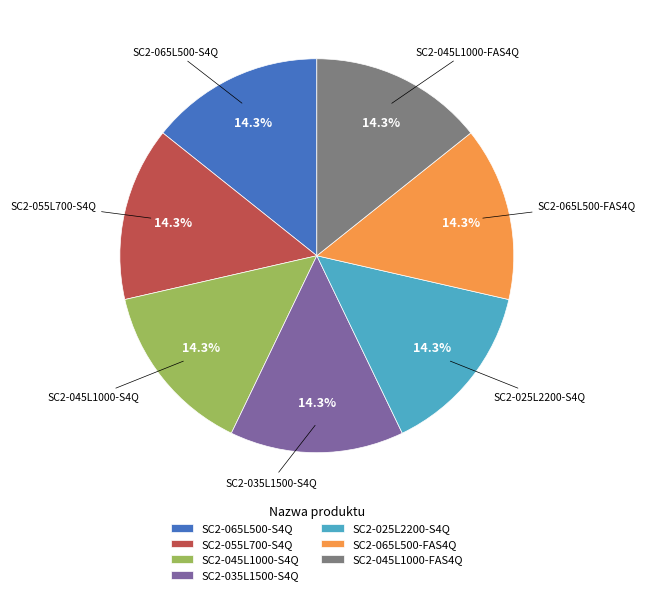

Is it true that SC2-035L1500-S4Q is 26% of the pie?

False